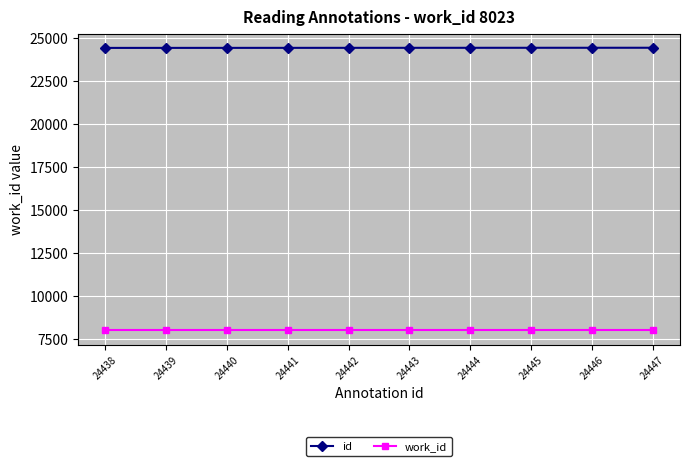

True or false: id and work_id intersect in this chart.

False